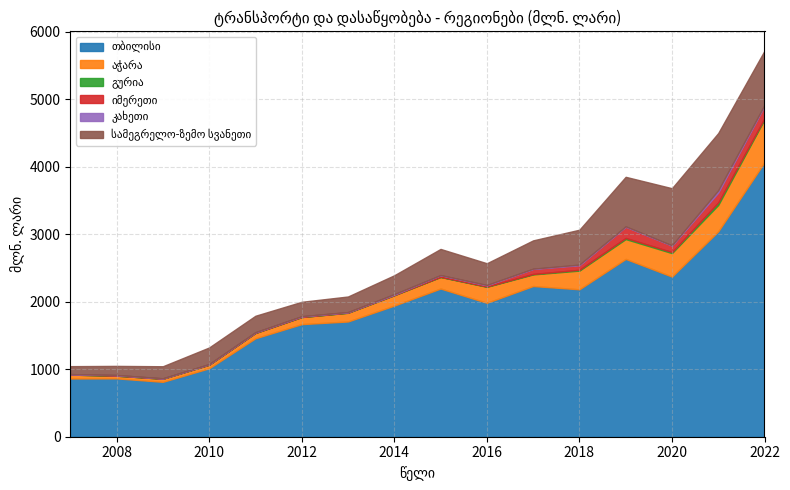

Between 2009 and 2017, which series saw the biggest shift?

თბილისი